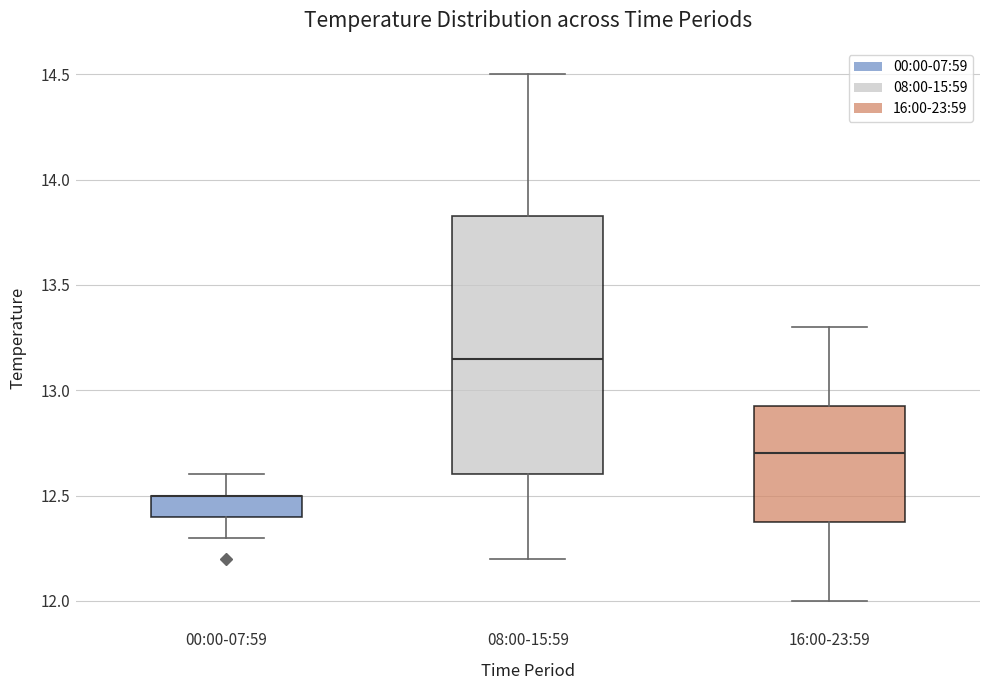

Where does the median line of the box for 16:00-23:59 sit on the y-axis? The values are not printed on the chart, so give them approximately, as read against the axis.

12.70